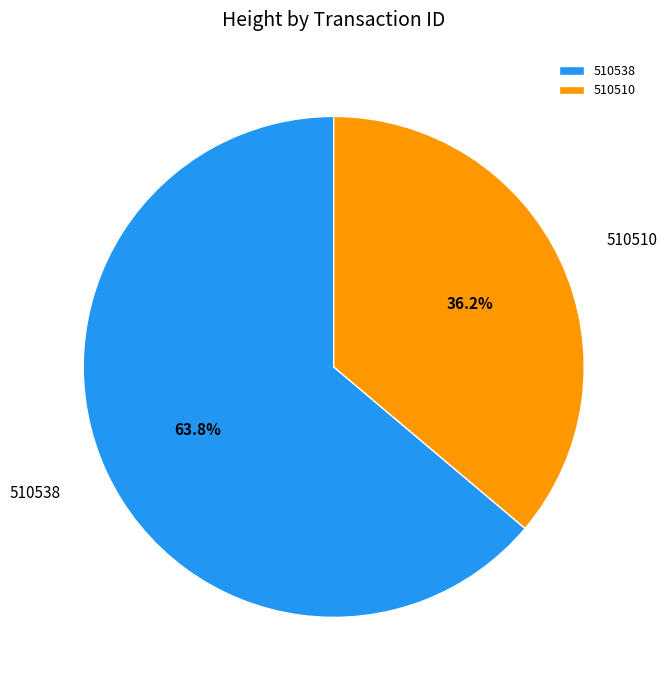

What percentage is NOT represented by 510510?

63.8%